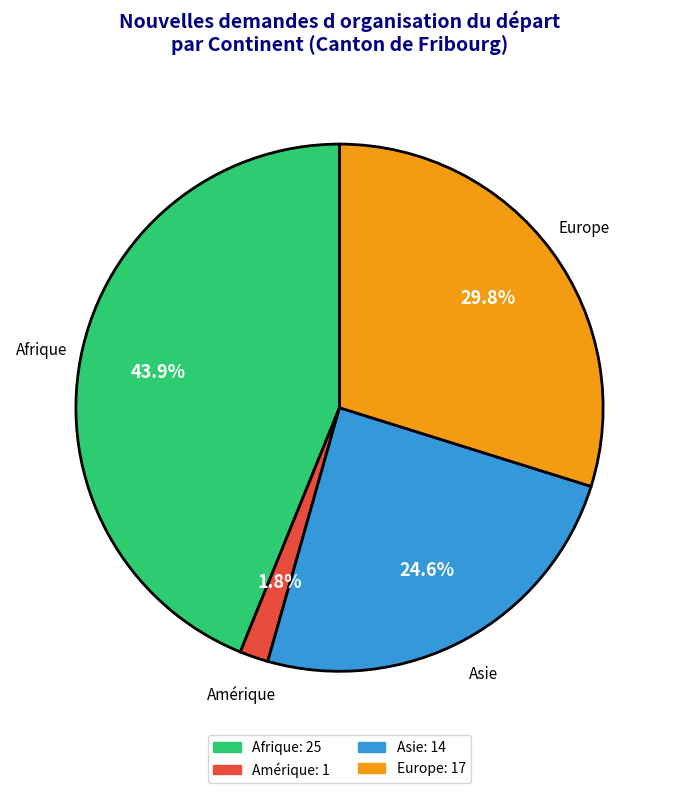

Is there any slice that represents more than half of the pie?

No